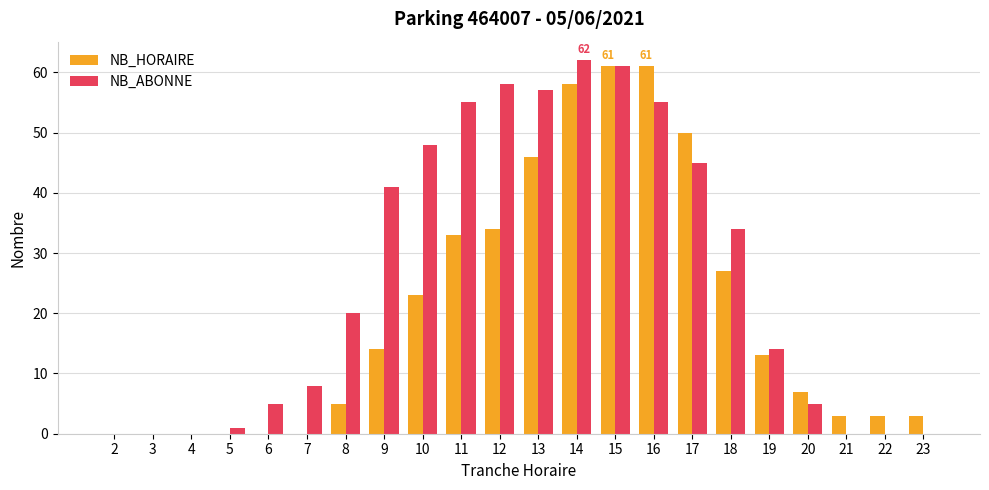

Is the value of NB_ABONNE at 18 greater than the value of NB_HORAIRE at 22?

Yes